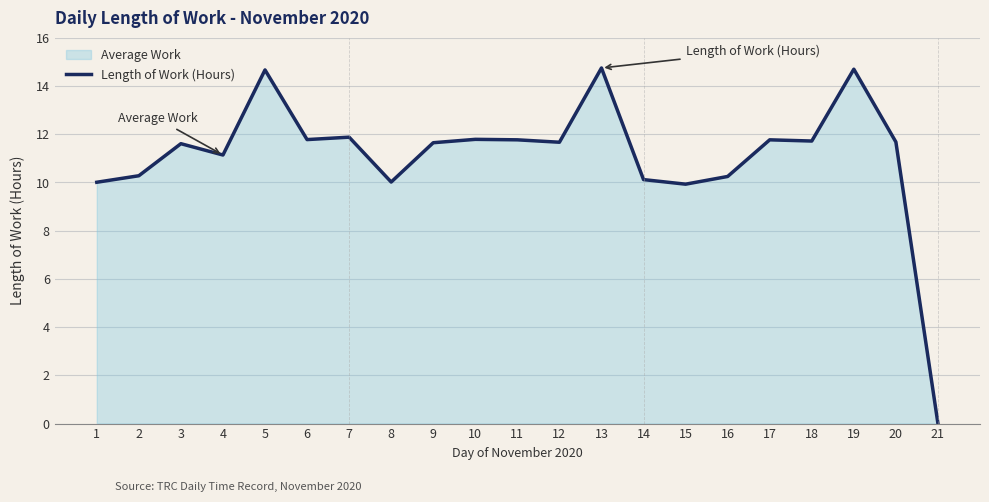

How many interior local peaks (higher than both neighbors) does the data have?

7